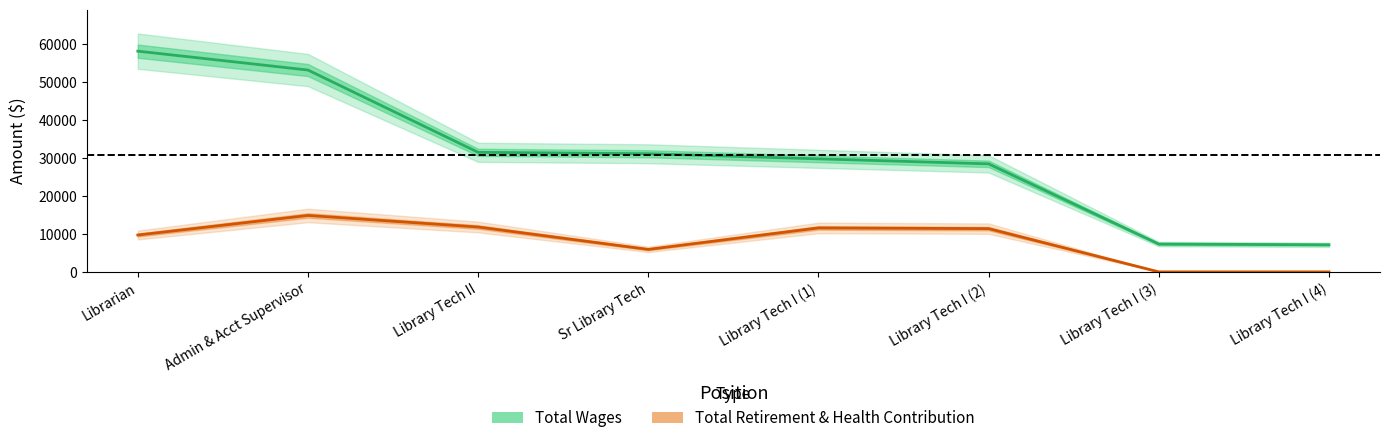

What is the difference between the maximum and minimum values in the Total Wages series?

51081